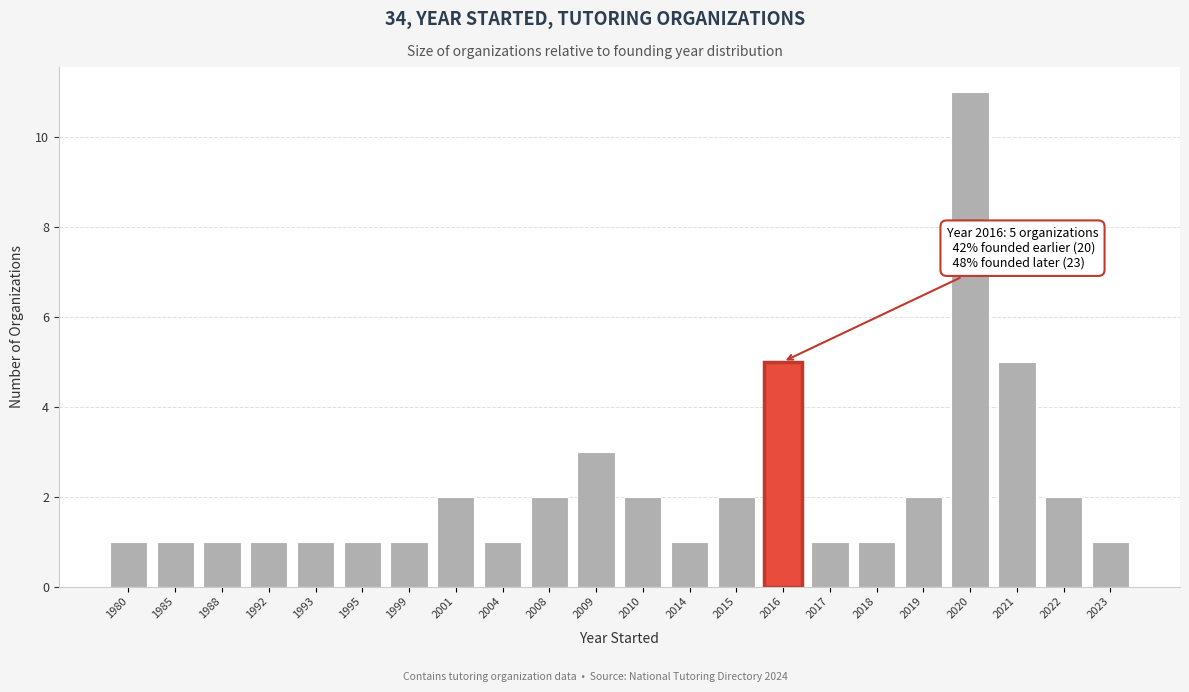

Reading left to right, transcribe all the data shown in this chart.

1980=1	1985=1	1988=1	1992=1	1993=1	1995=1	1999=1	2001=2	2004=1	2008=2	2009=3	2010=2	2014=1	2015=2	2016=5	2017=1	2018=1	2019=2	2020=11	2021=5	2022=2	2023=1